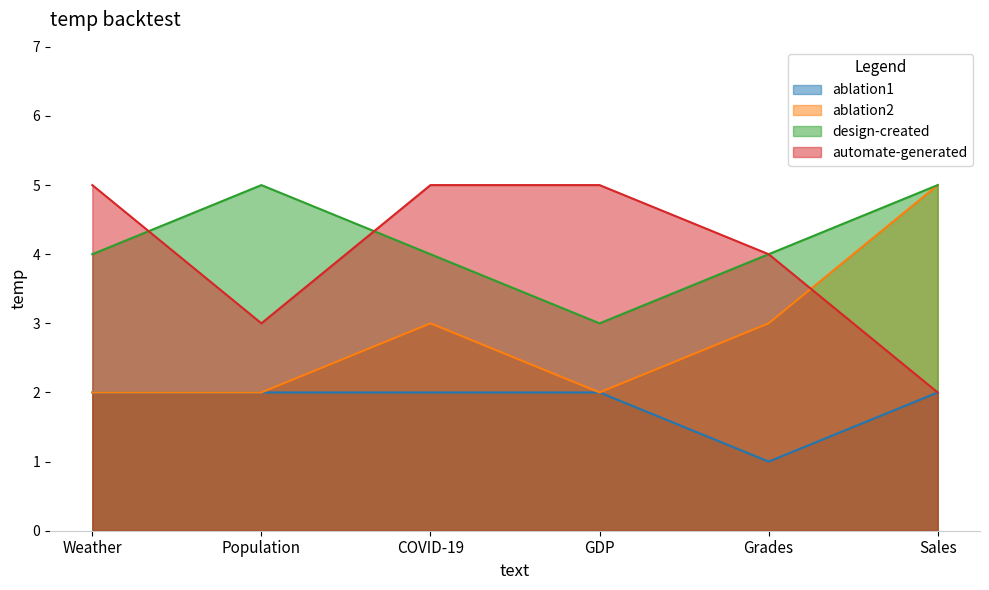

At which label does ablation1 reach its peak?

Weather